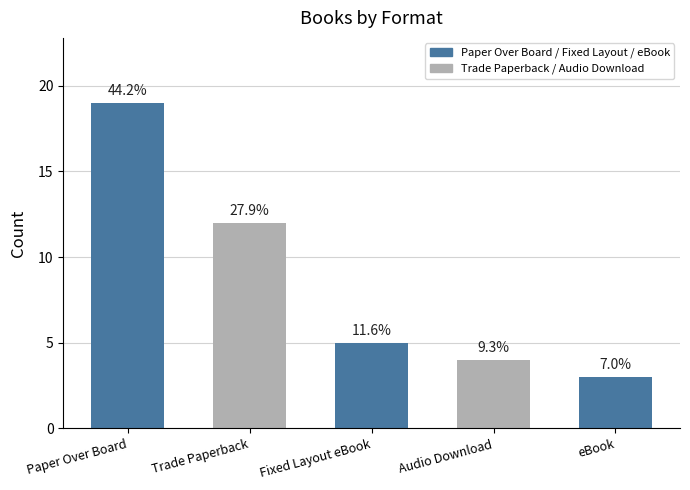

Are the bars horizontal?

No